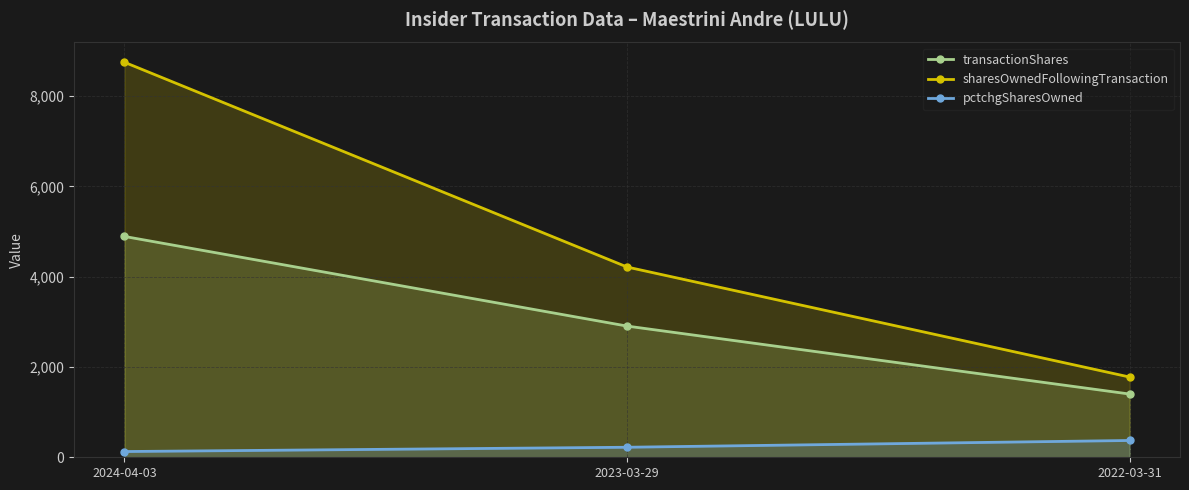

At 2024-04-03, list the series in order from largest to smallest.

sharesOwnedFollowingTransaction, transactionShares, pctchgSharesOwned